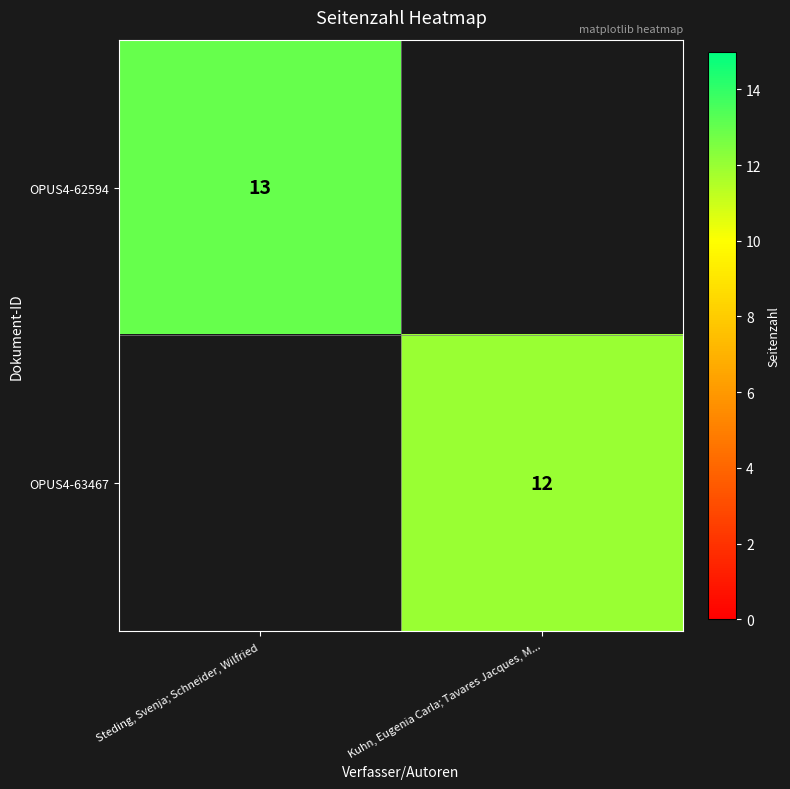

Which has a higher value, Steding, Svenja; Schneider, Wilfried or Kuhn, Eugenia Carla; Tavares Jacques, M...?

Kuhn, Eugenia Carla; Tavares Jacques, M...